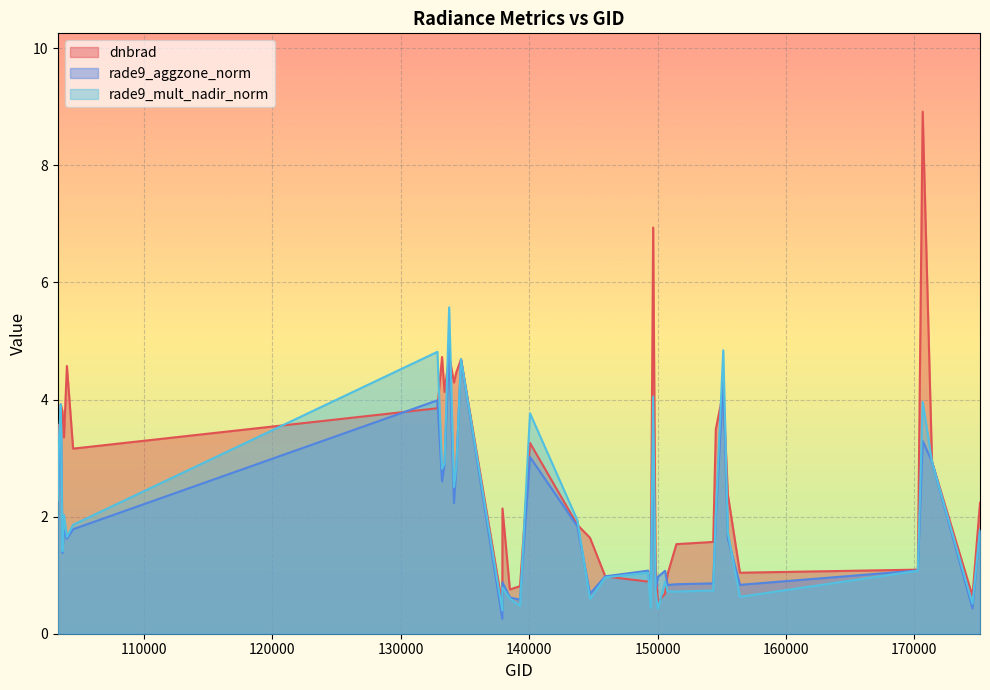

How many intersections are there between dnbrad and rade9_mult_nadir_norm?

14